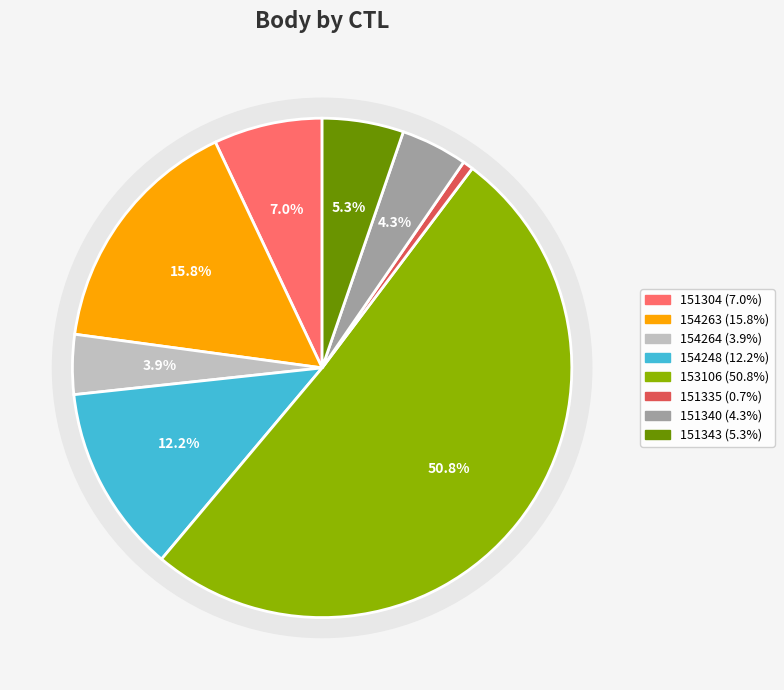

Does any single category account for the majority?

Yes